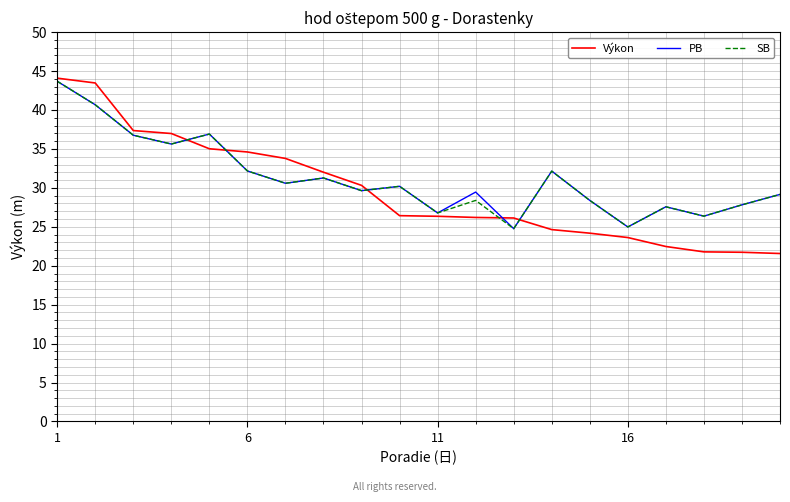

Which series has the largest range (max minus min)?

Výkon